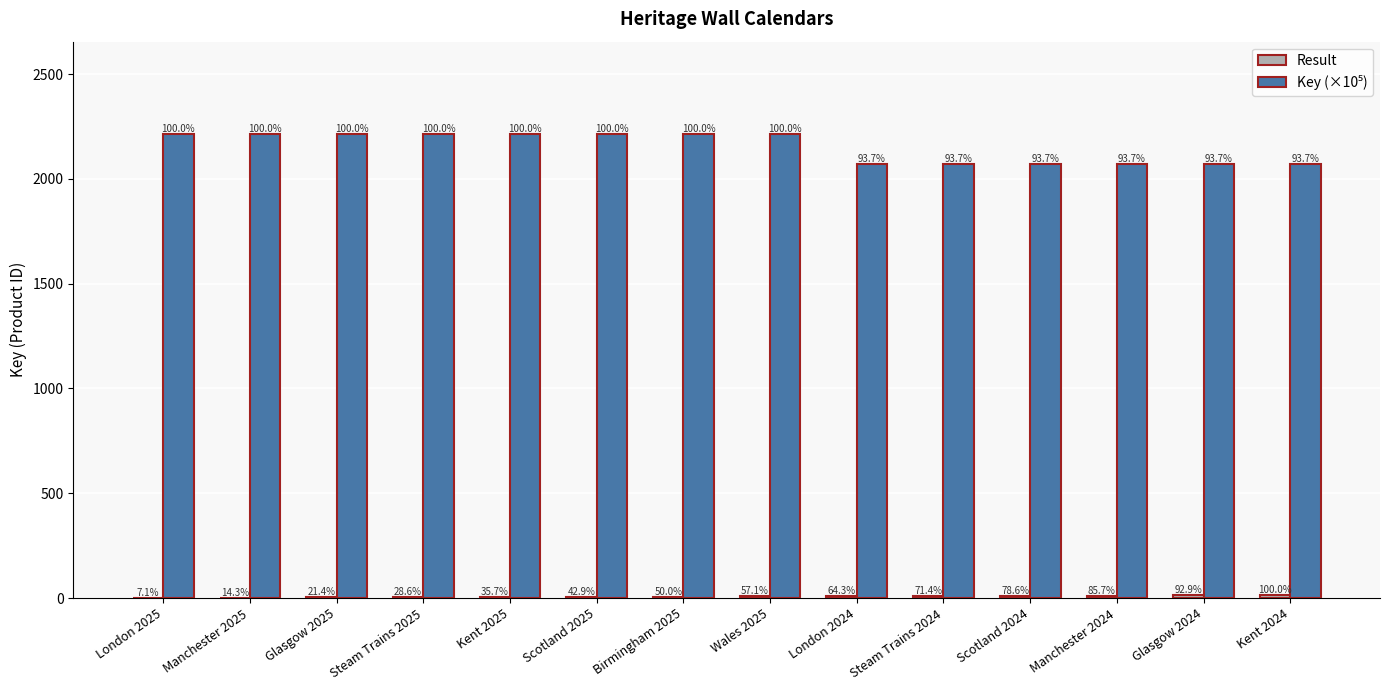

What is the sum of the Result values at Birmingham 2025 and Kent 2024?

21.0